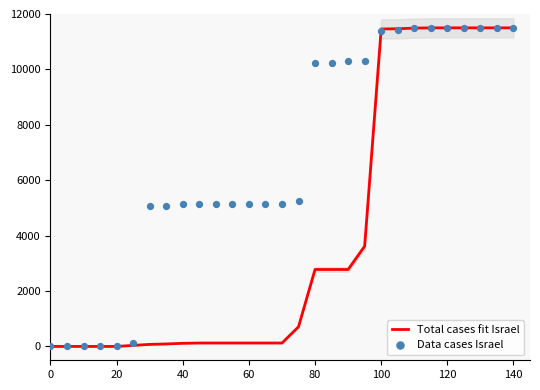

Which series has the widest spread of Y values?

Total cases fit Israel